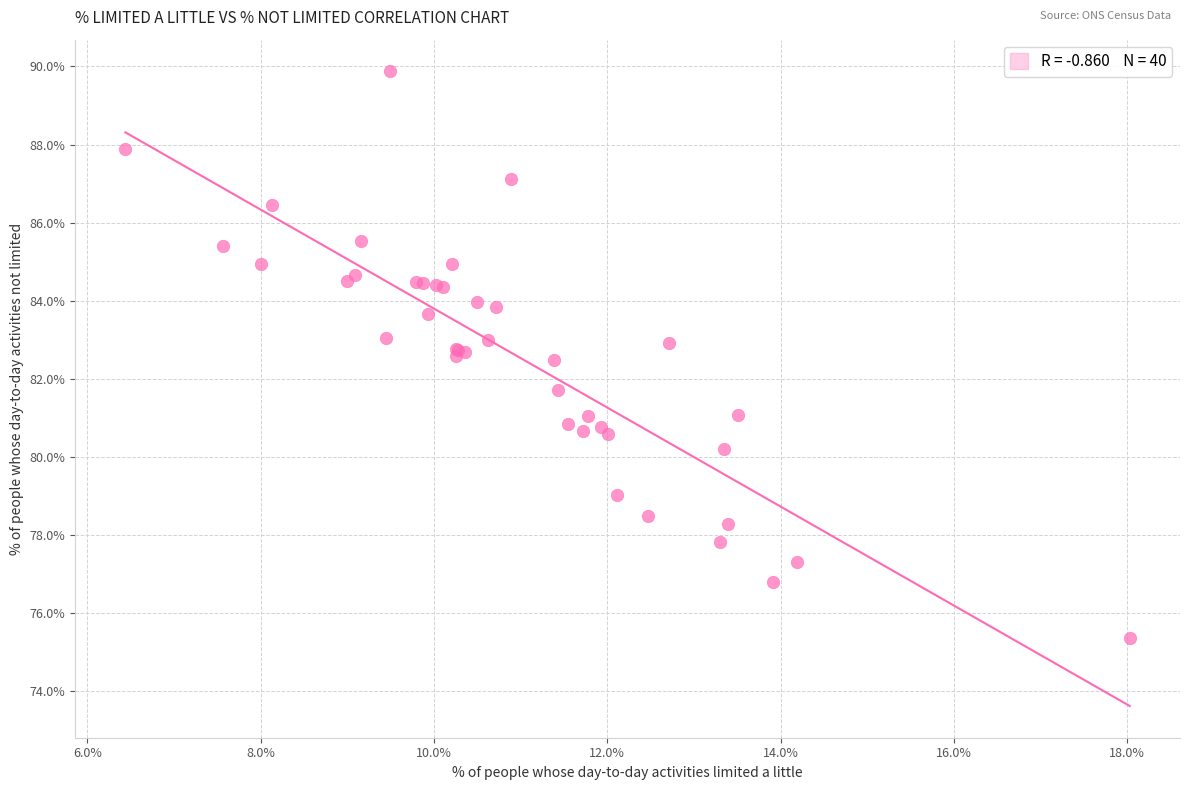

What Y value in the scatter plot is closest to 82?

81.7